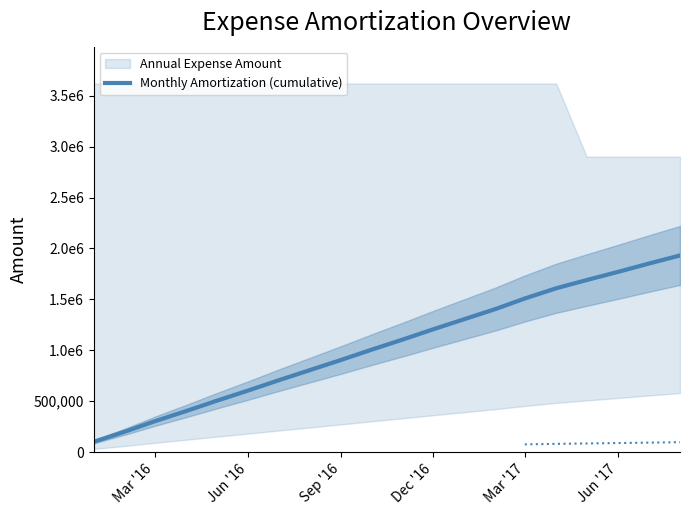

The value at 6 is 198474. True or false?

False